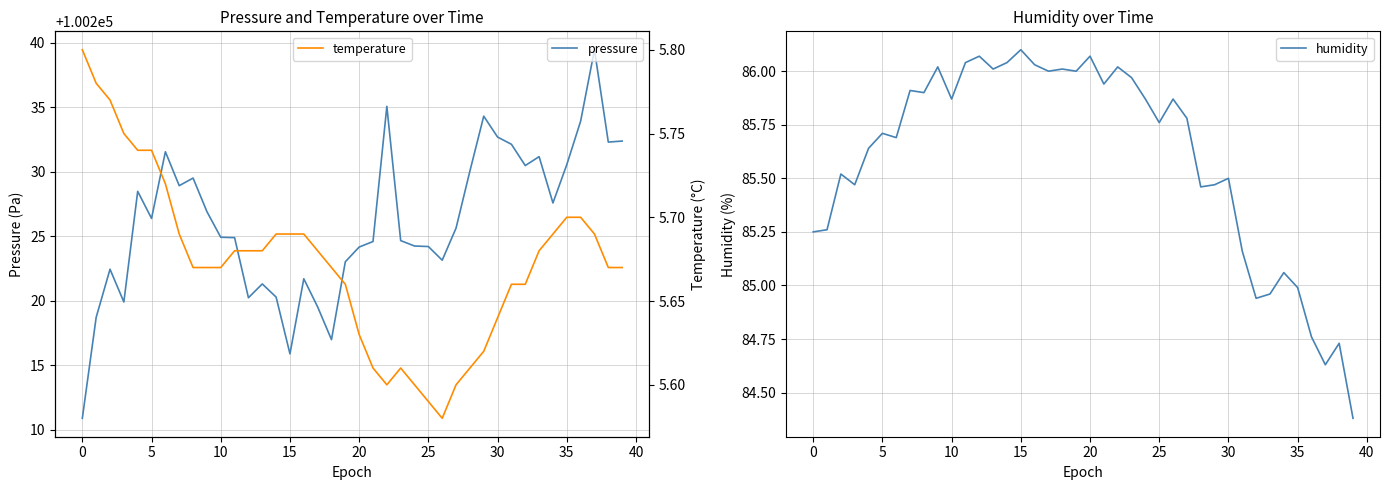

What are all the series names shown in the legend?

pressure, humidity, temperature